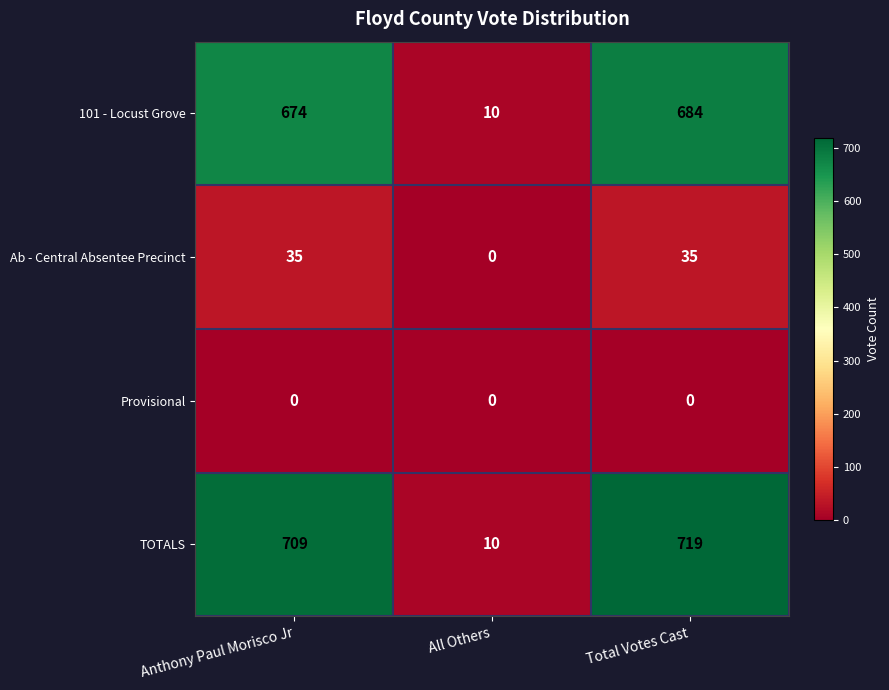

What is the greatest value displayed?

719